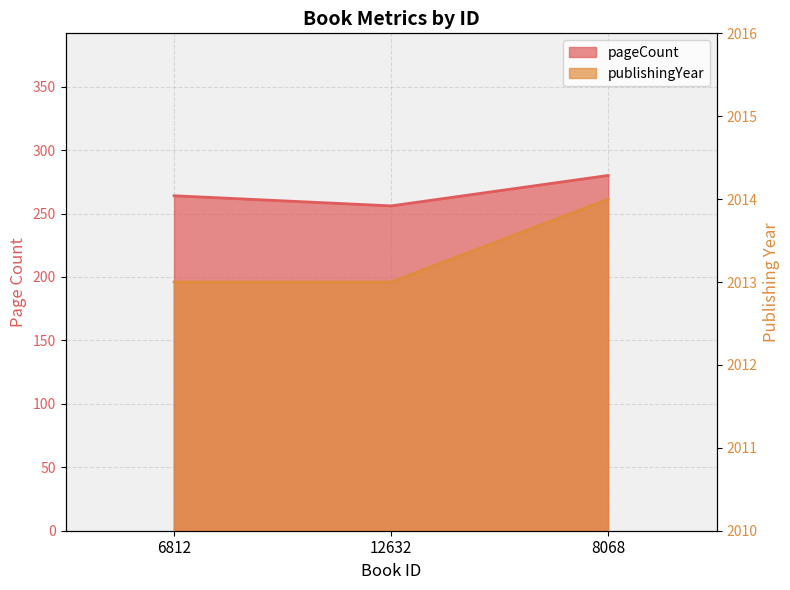

Which series has the largest total across all categories?

publishingYear